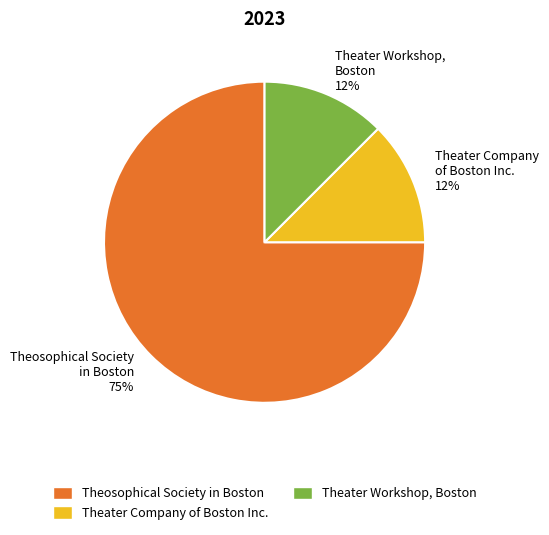

Is there a majority slice in this chart?

Yes